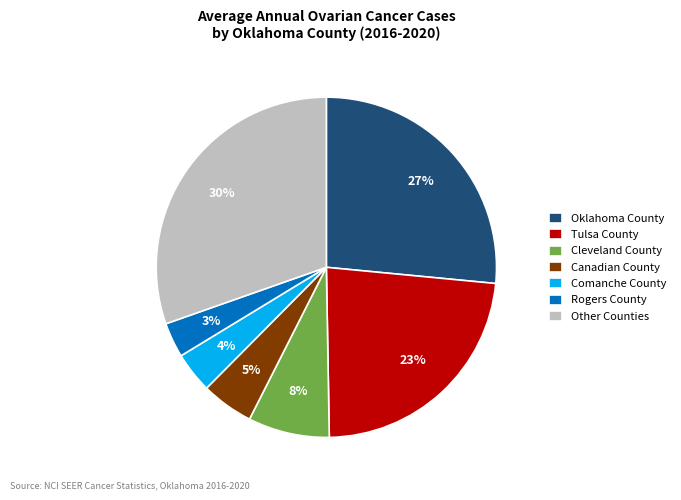

What percentage is the Canadian County slice, to the nearest percent?

5%